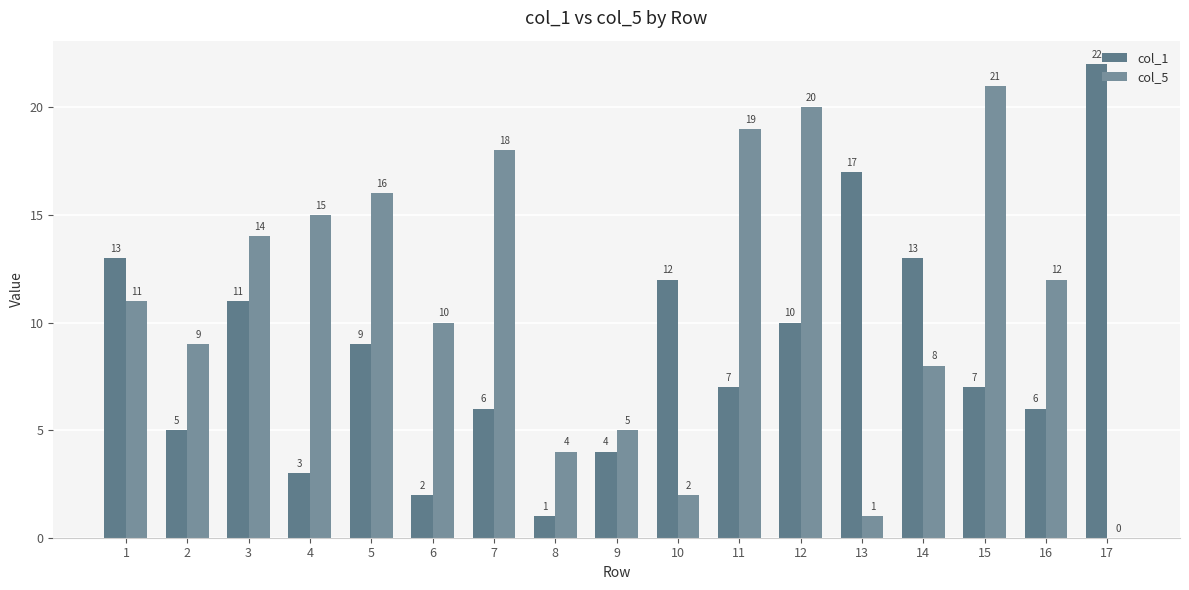

What is the total value across all series at 6?

12